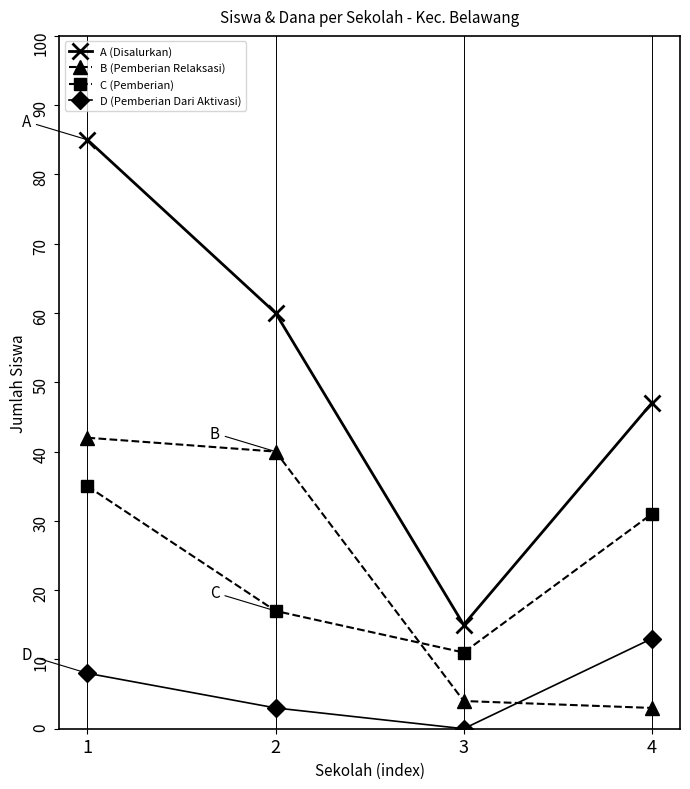

What is the total value across all series at 4?

94